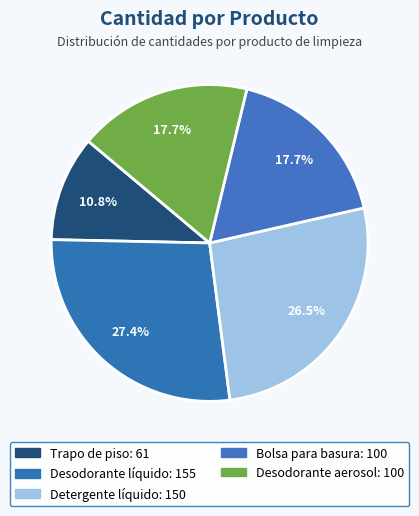

Count the number of slices in the pie.

5